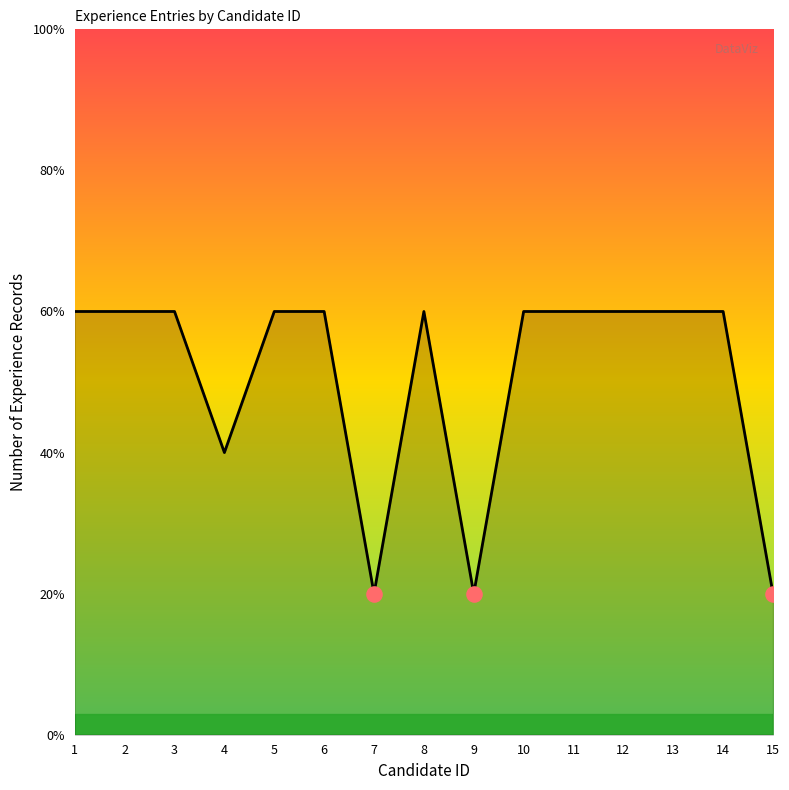

Approximately how many times larger is the value at 11 compared to 1?

1.0